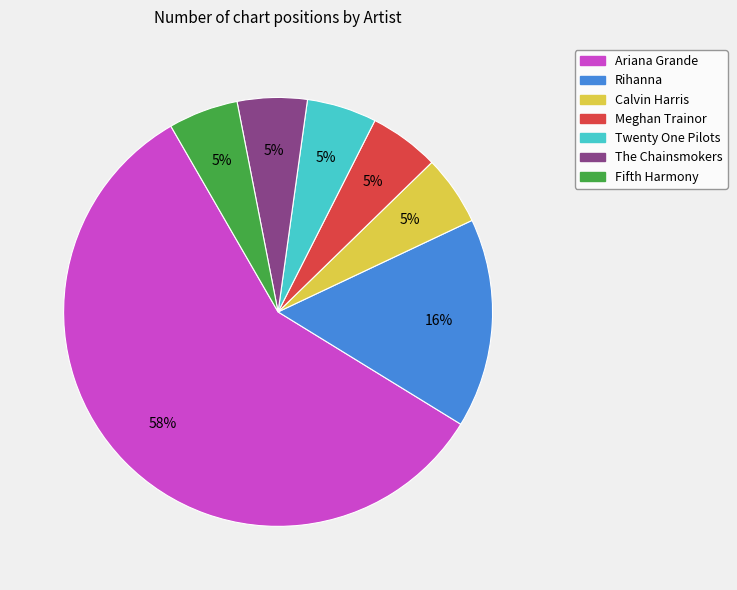

Is it true that Calvin Harris is 19% of the pie?

False